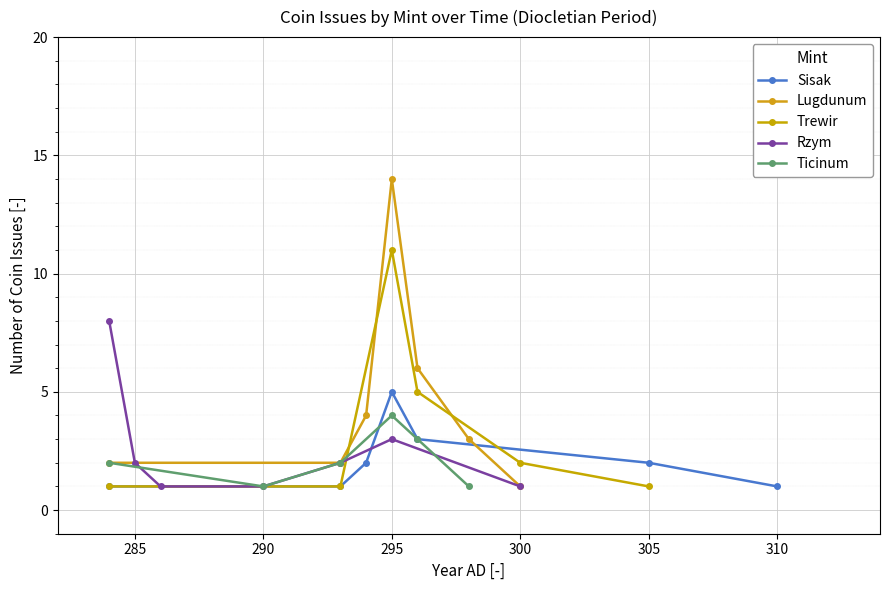

What is the difference between the highest and lowest values at 3?

12